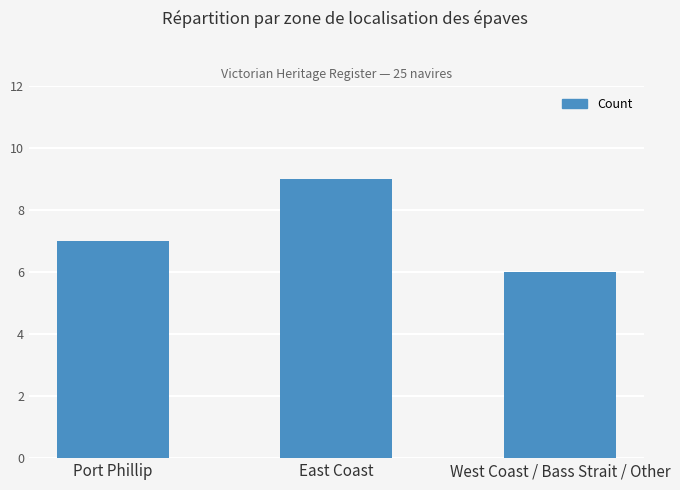

Rank the categories by value from lowest to highest.

West Coast / Bass Strait / Other, Port Phillip, East Coast